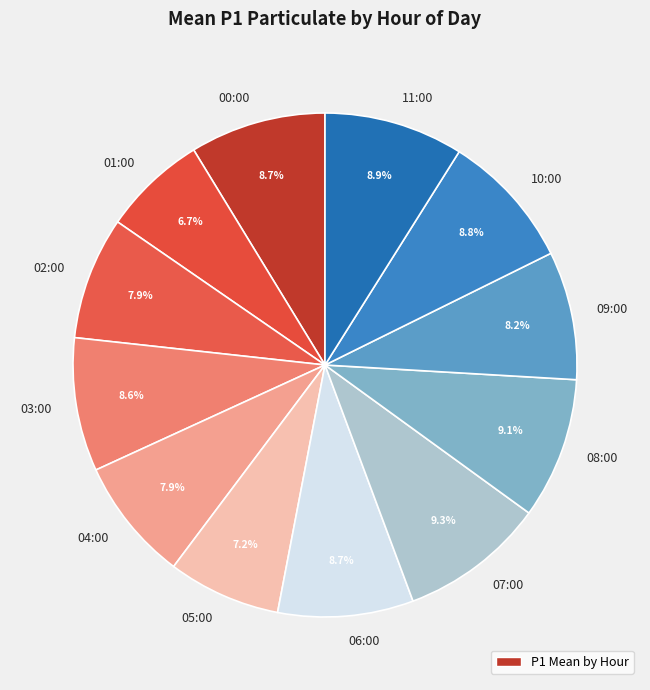

Does any single category account for the majority?

No